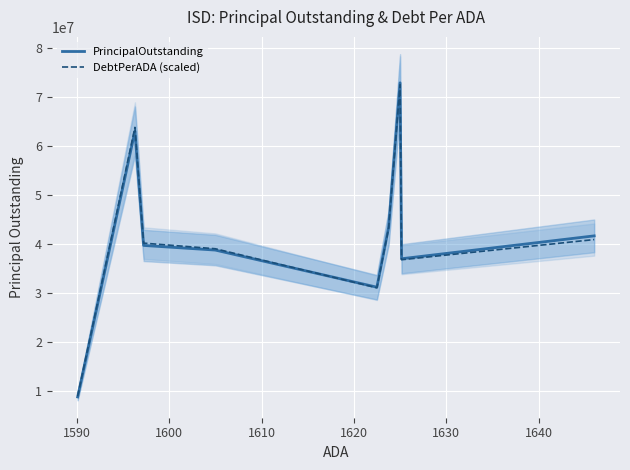

What is the sum of all PrincipalOutstanding values?

376722305.9